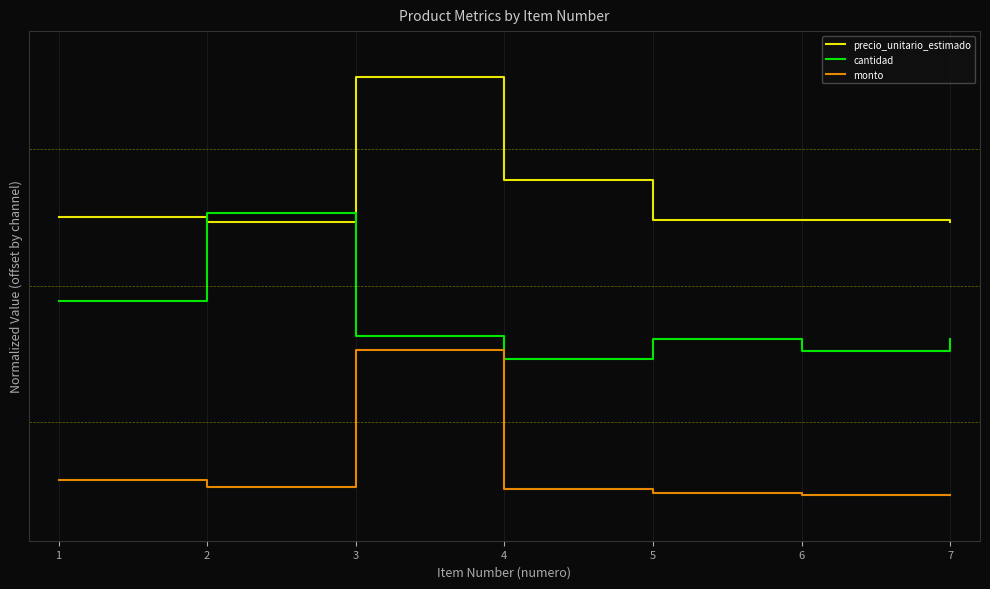

What are all the series names shown in the legend?

precio_unitario_estimado, cantidad, monto